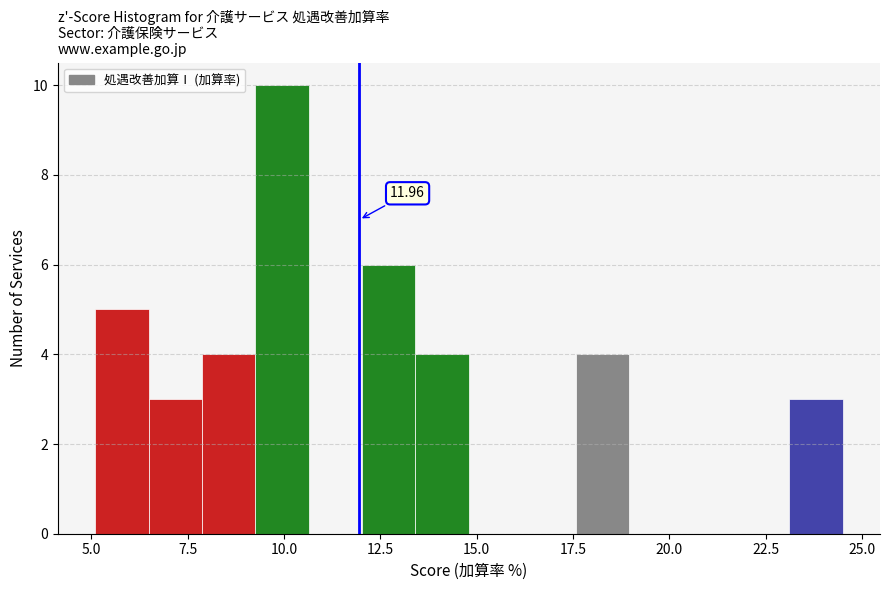

Read against the x-axis, roughly where is the centre of the tallest bar?

10.0